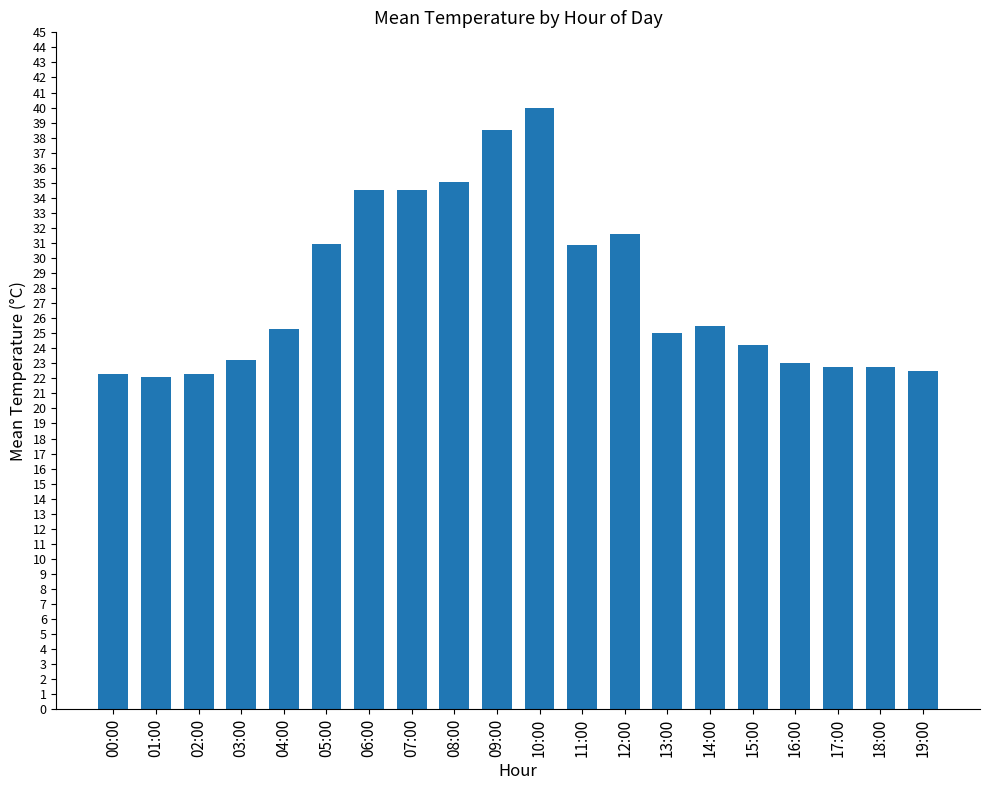

At which category does the chart reach its peak across all series?

10:00